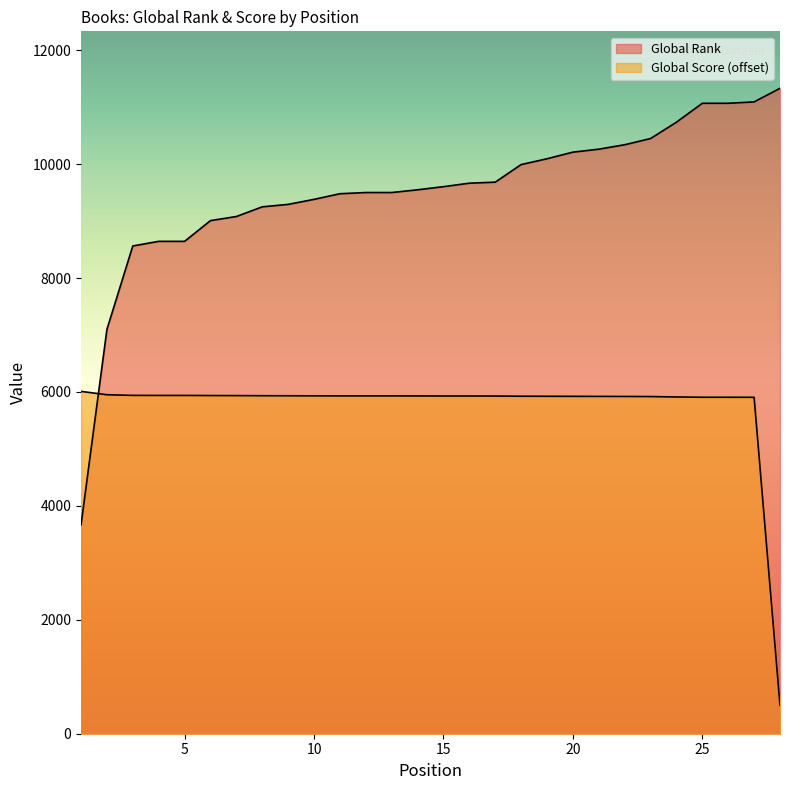

List the series in order of their peak value, highest first.

Global Rank, Global Score